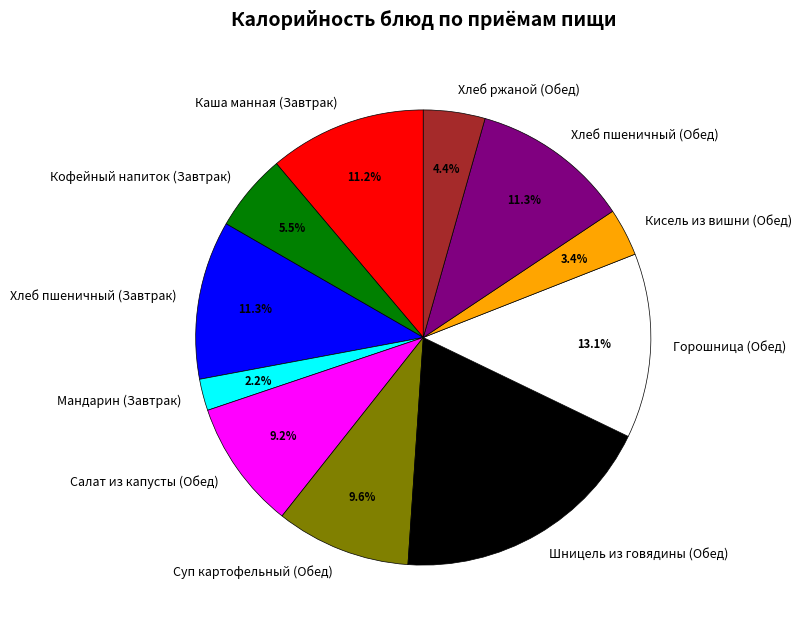

To the nearest percent, what percentage of the pie is Шницель из говядины (Обед)?

19%